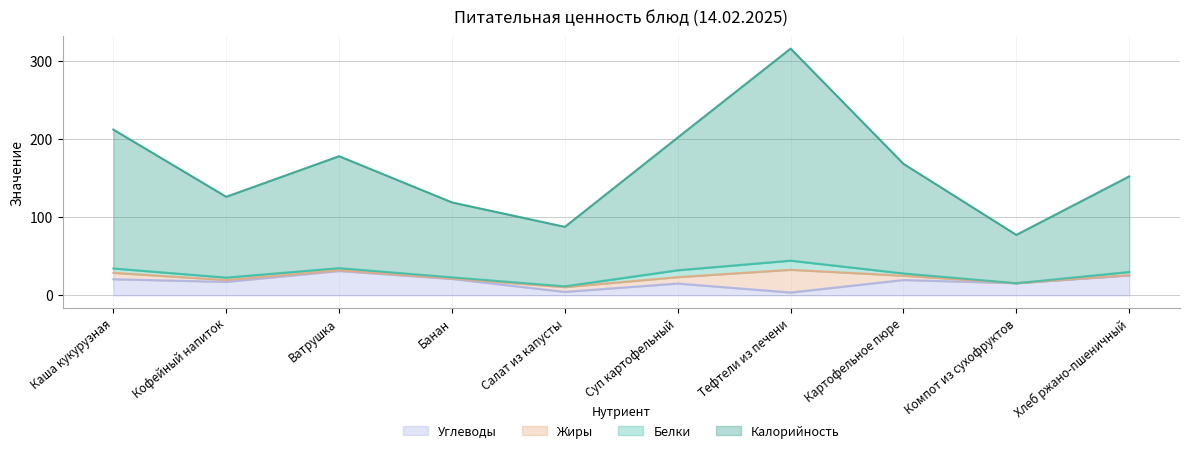

What are all the series names shown in the legend?

Углеводы, Жиры, Белки, Калорийность